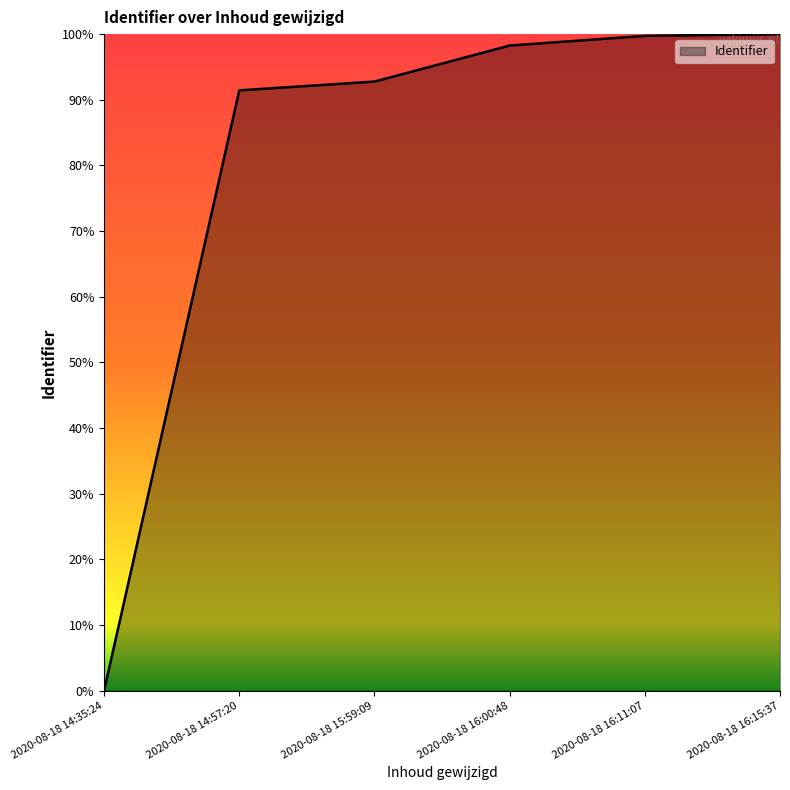

At which category does the chart reach its minimum across all series?

2020-08-18 14:35:24